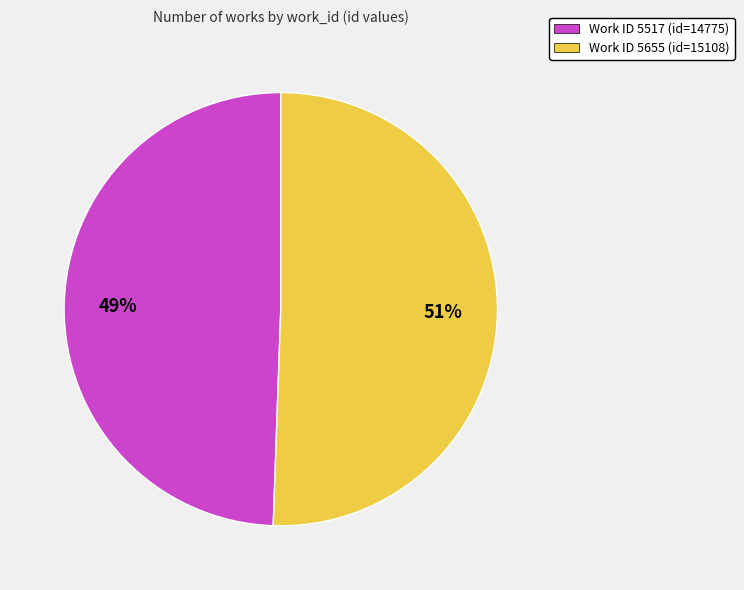

To the nearest percent, what is the average slice percentage?

50%